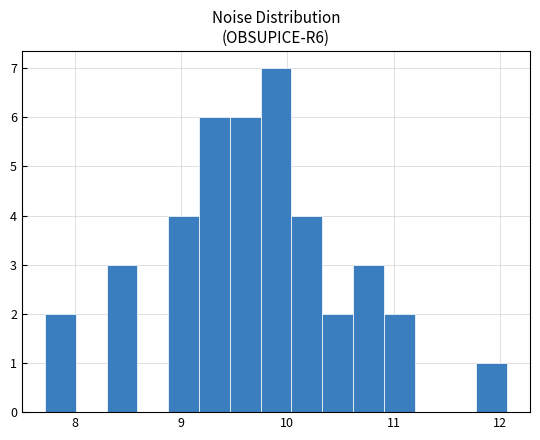

Read against the x-axis, roughly where is the centre of the tallest bar?

9.9